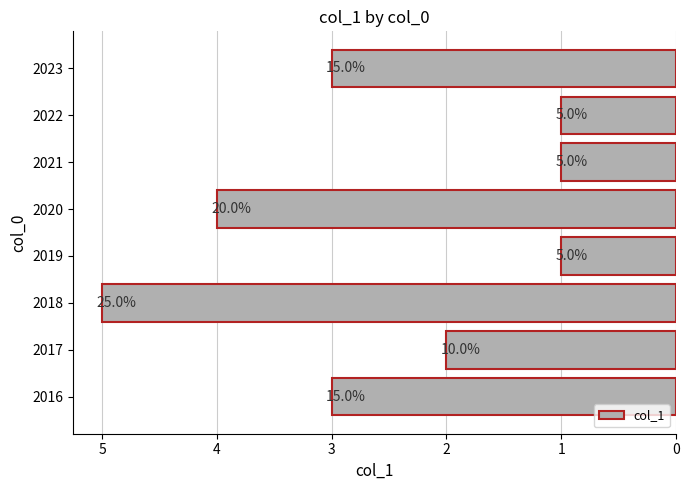

How many bars are there in total?

8